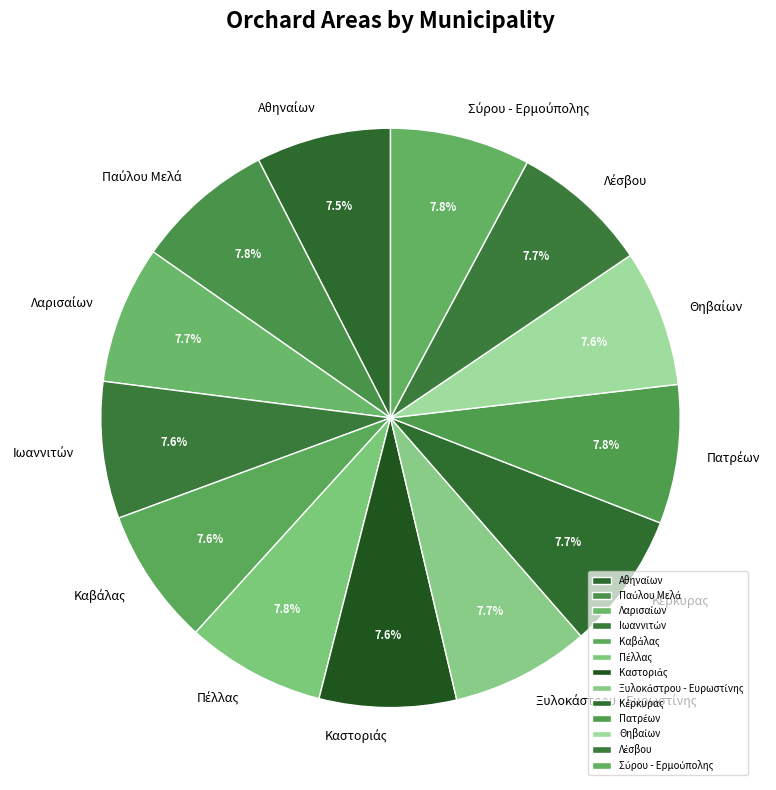

Does any single category account for the majority?

No